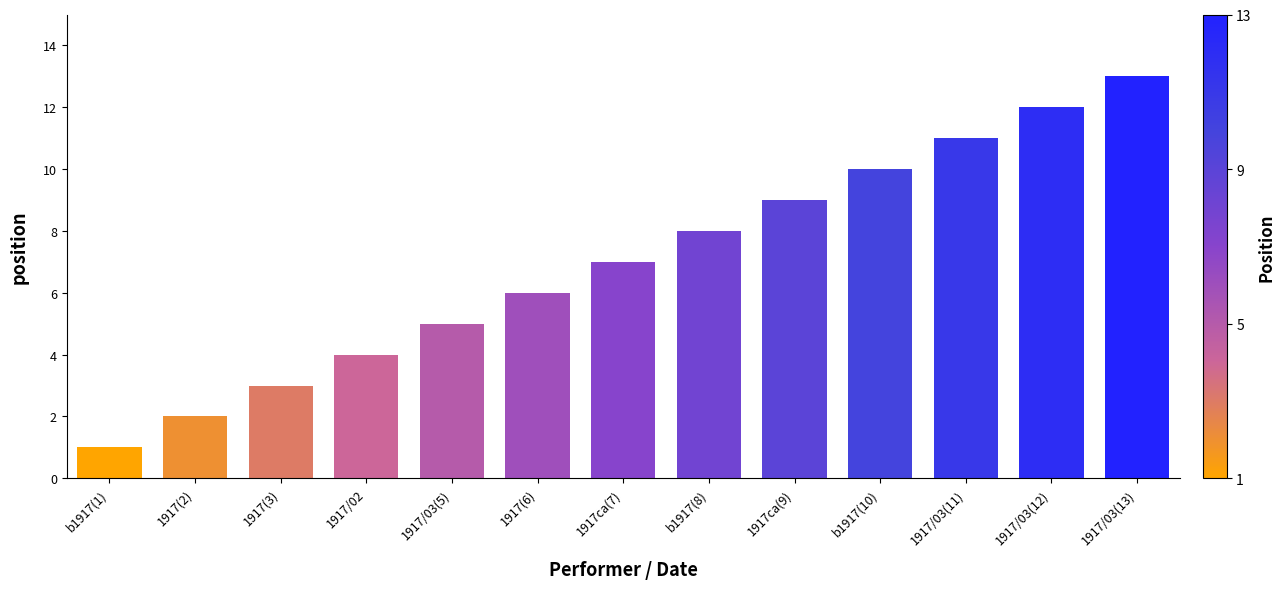

What is the average value?

7